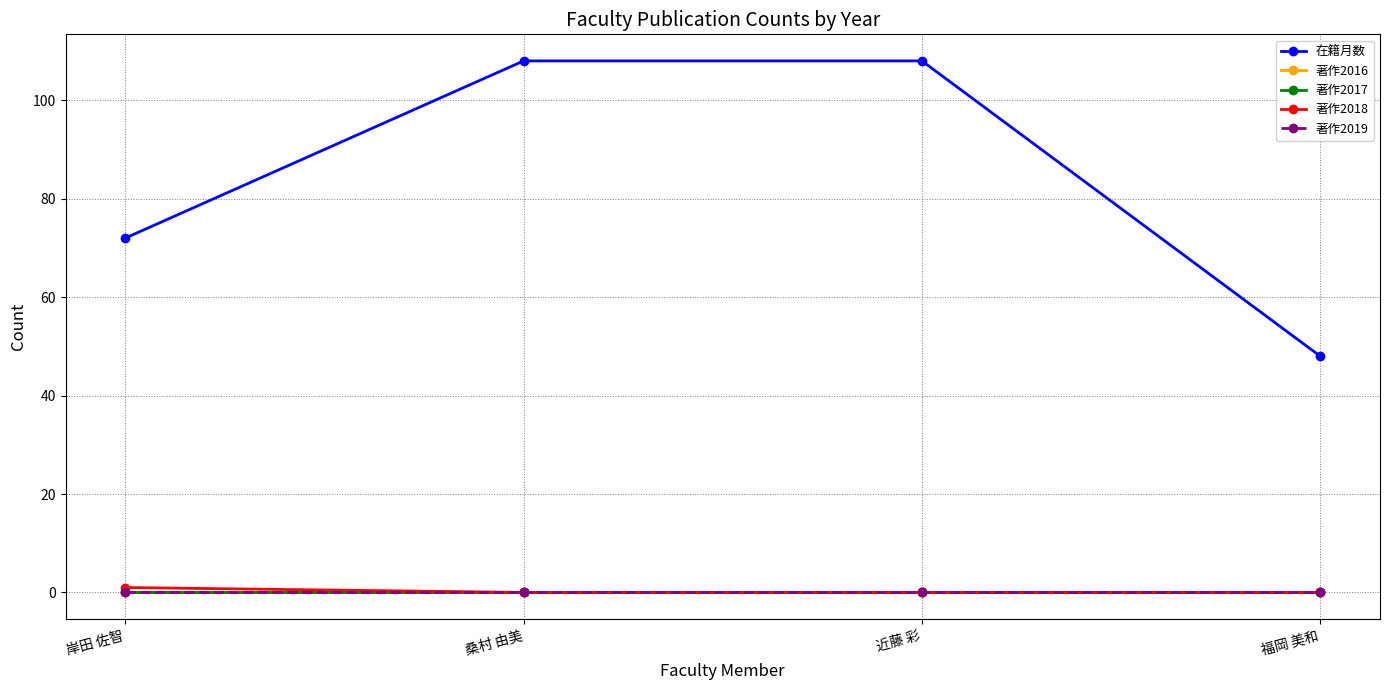

True or false: 著作2019 and 著作2017 cross at least once.

False